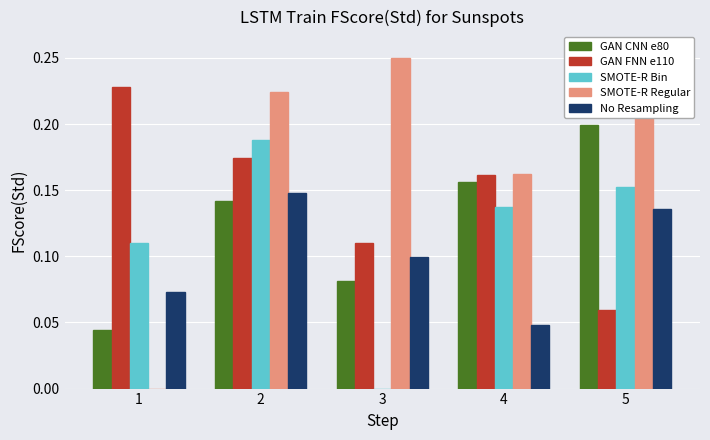

What are all the series names shown in the legend?

GAN CNN e80, GAN FNN e110, SMOTE-R Bin, SMOTE-R Regular, No Resampling